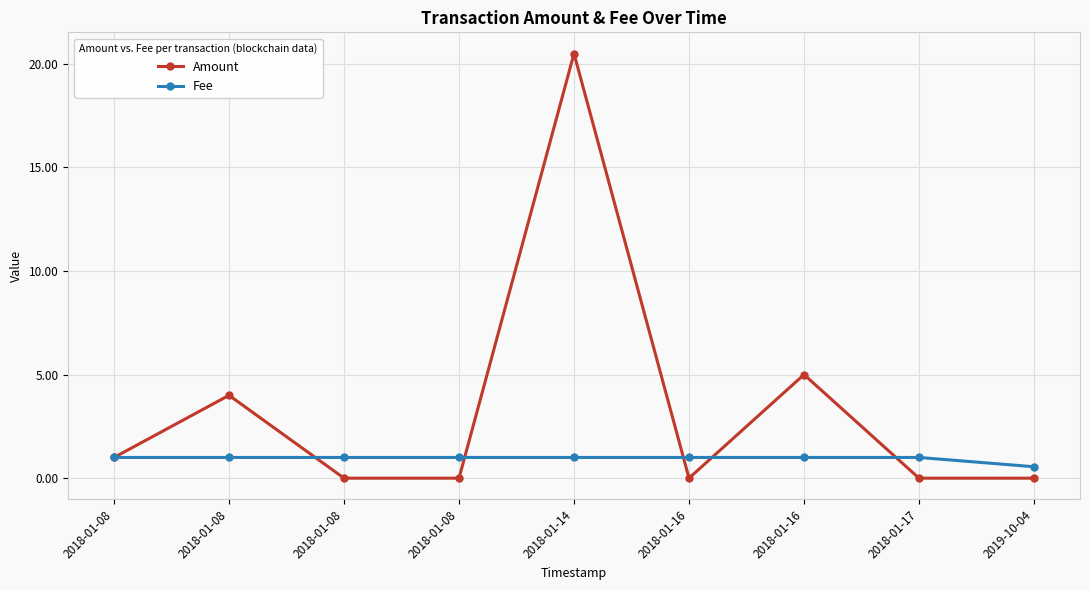

List the series in order of their peak value, highest first.

Amount, Fee